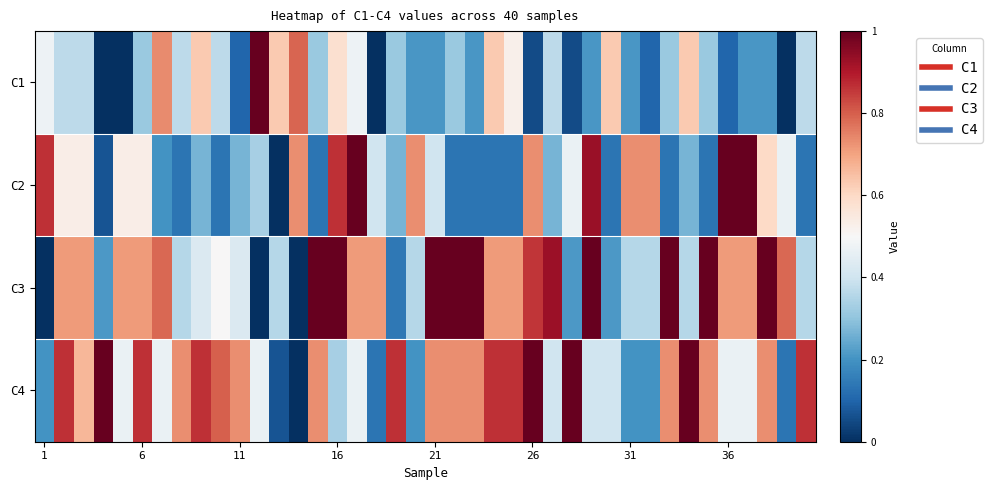

Reading right to left, transcribe all the data shown in this chart.

C1: 0.4	0.0	0.2	0.2	0.1	0.3	0.6	0.3	0.1	0.2	0.6	0.2	0.1	0.4	0.1	0.5	0.6	0.2	0.3	0.2	0.2	0.3	0.0	0.5	0.6	0.3	0.8	0.6	1.0	0.1	0.4	0.6	0.4	0.7	0.3	0.0	0.0	0.4	0.4	0.5
C2: 0.1	0.5	0.6	1.0	1.0	0.1	0.3	0.1	0.7	0.7	0.1	0.9	0.5	0.3	0.7	0.1	0.1	0.1	0.1	0.4	0.7	0.3	0.4	1.0	0.9	0.1	0.7	0.0	0.3	0.3	0.1	0.3	0.1	0.2	0.5	0.5	0.1	0.5	0.5	0.9
C3: 0.4	0.8	1.0	0.7	0.7	1.0	0.4	1.0	0.4	0.4	0.2	1.0	0.2	0.9	0.9	0.7	0.7	1.0	1.0	1.0	0.4	0.1	0.7	0.7	1.0	1.0	0.0	0.4	0.0	0.4	0.5	0.4	0.4	0.8	0.7	0.7	0.2	0.7	0.7	0.0
C4: 0.9	0.1	0.7	0.5	0.5	0.7	1.0	0.7	0.2	0.2	0.4	0.4	1.0	0.4	1.0	0.9	0.9	0.7	0.7	0.7	0.2	0.9	0.1	0.5	0.3	0.7	0.0	0.1	0.5	0.7	0.8	0.9	0.7	0.5	0.9	0.5	1.0	0.7	0.9	0.2